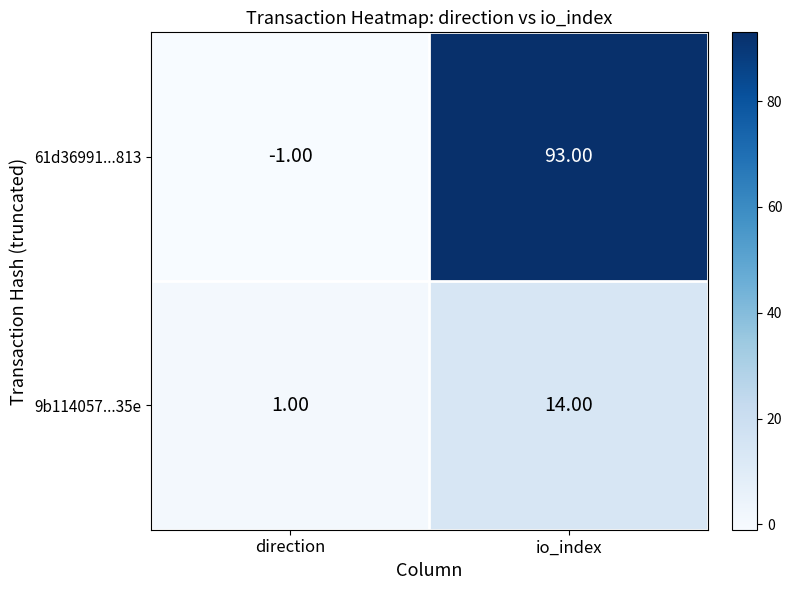

At which category is the sum across all series the highest?

io_index